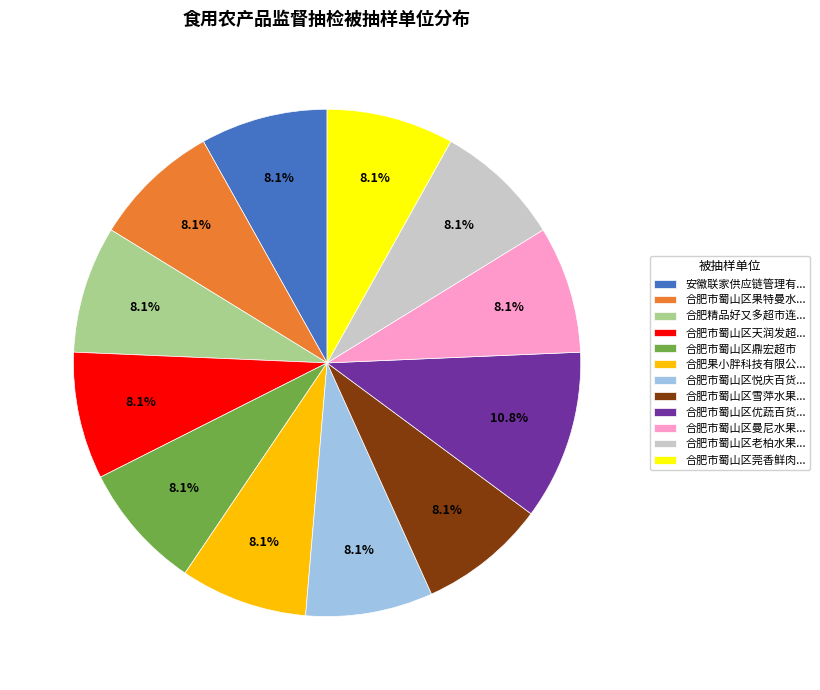

Which slice is the largest?

合肥市蜀山区优蔬百货...